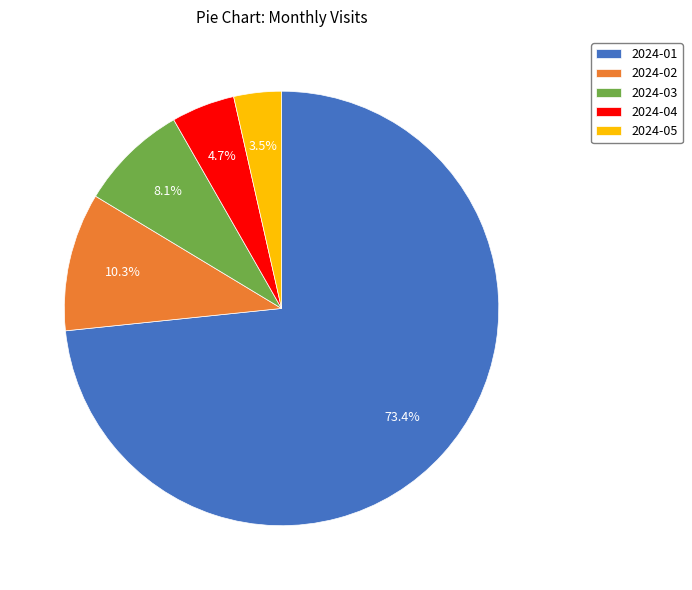

Is 2024-02 the majority of the pie?

No